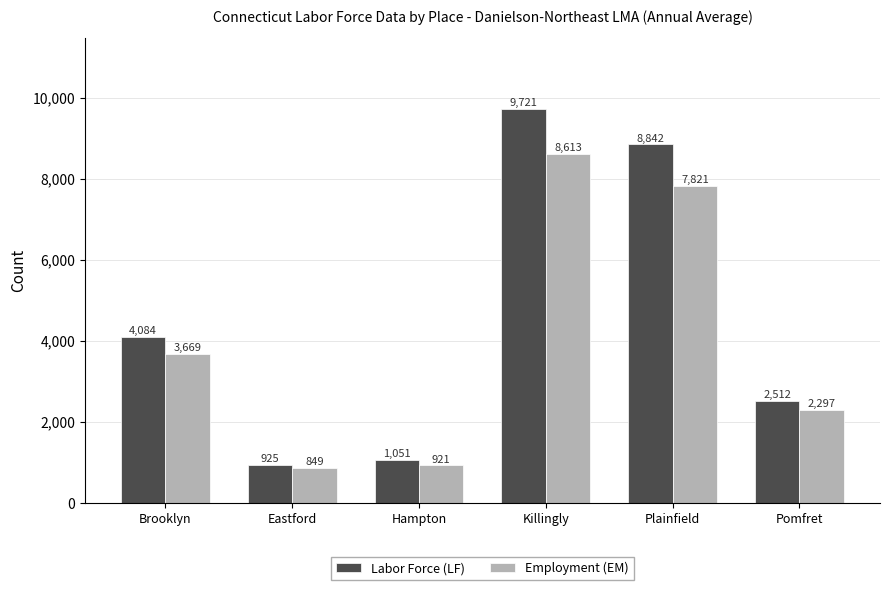

What is the difference between the highest and lowest values at Pomfret?

215